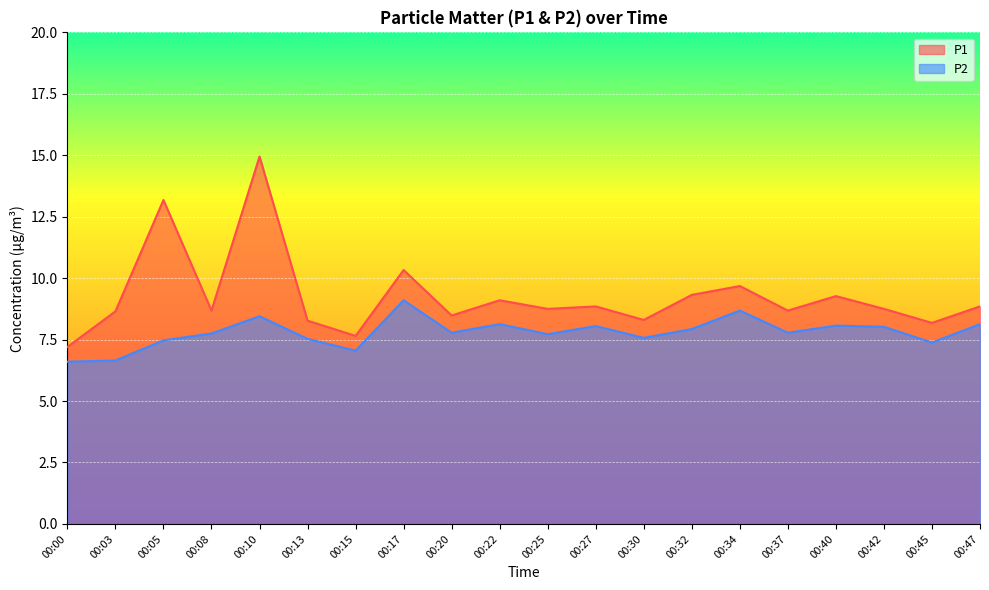

Which series has the widest spread of values?

P1